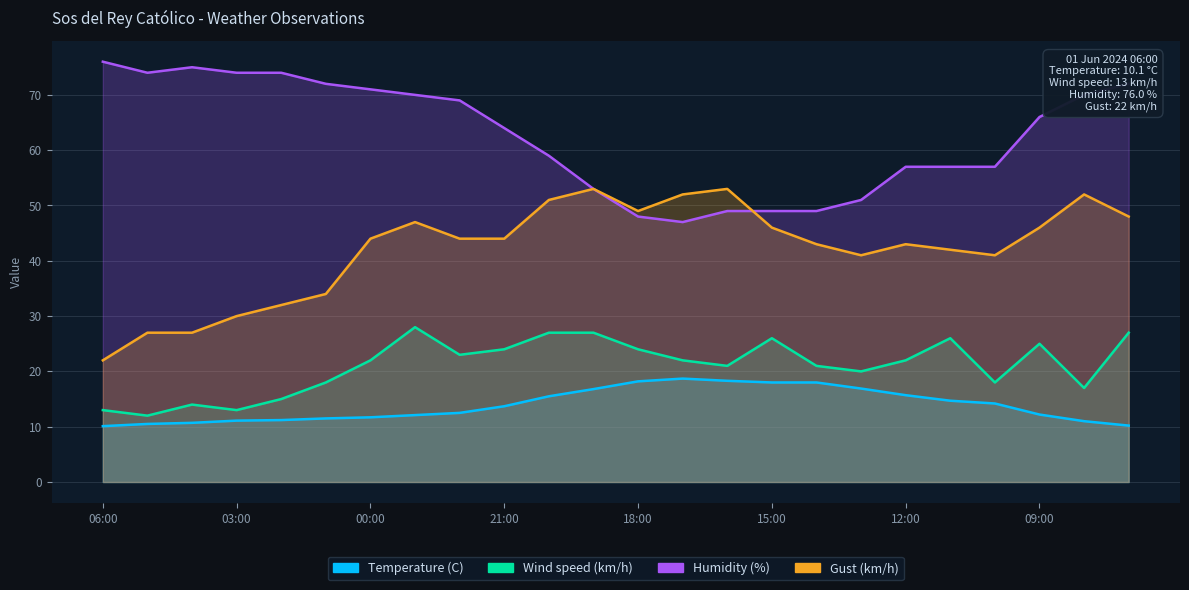

Is it true that Wind speed (km/h) equals 26.0 at 11:00?

True